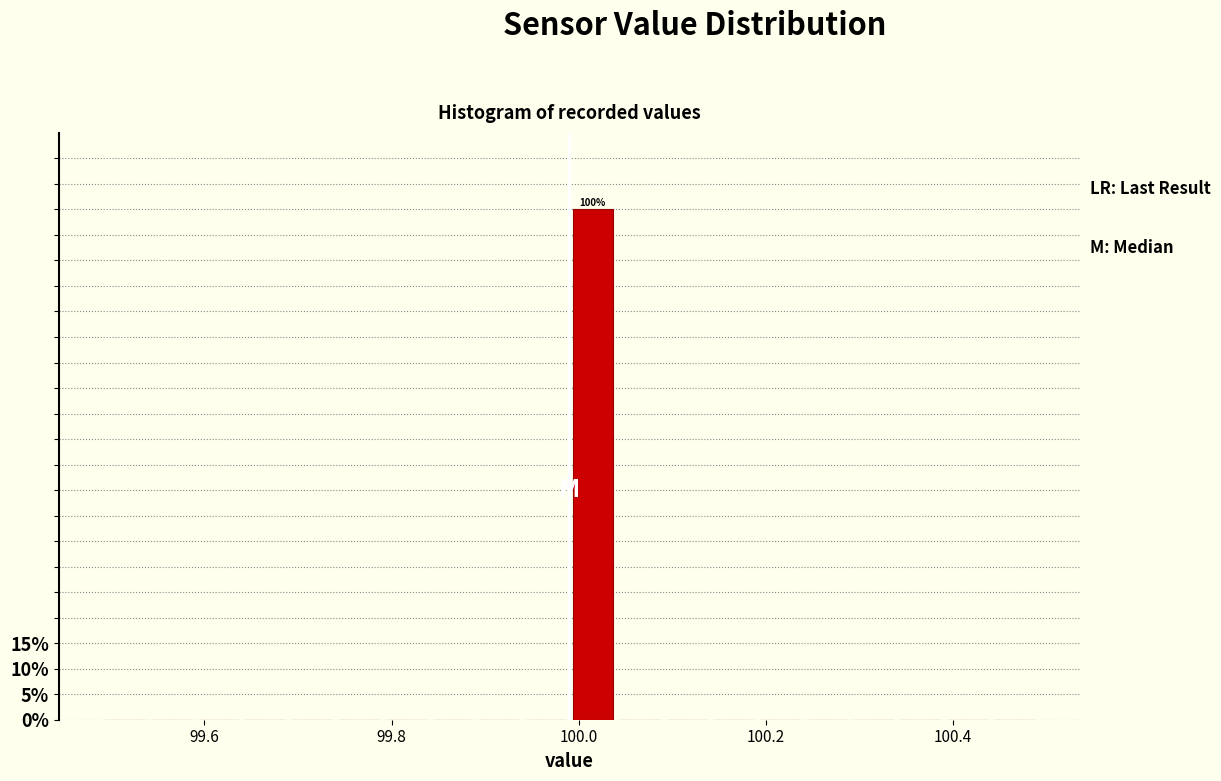

Around what value on the x-axis is the tallest bar? Give the approximate position of its centre, as read against the axis.

100.02